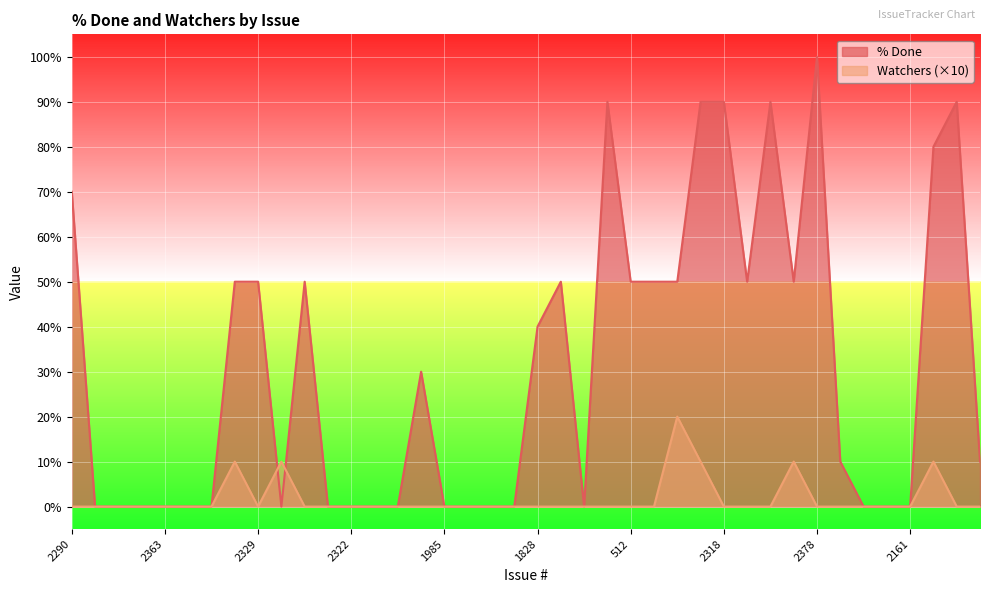

What are all the series names shown in the legend?

% Done, Watchers (×10)